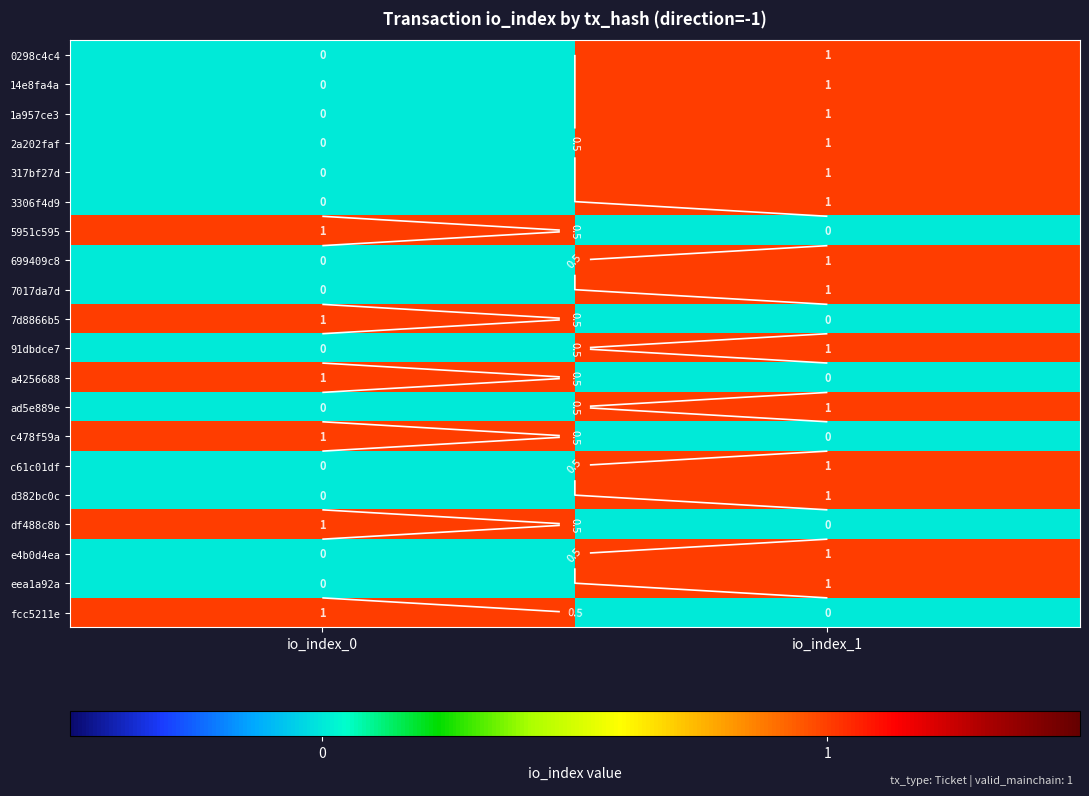

At io_index_1, list the series in order from largest to smallest.

0298c4c4, 14e8fa4a, 1a957ce3, 2a202faf, 317bf27d, 3306f4d9, 699409c8, 7017da7d, 91dbdce7, ad5e889e, c61c01df, d382bc0c, e4b0d4ea, eea1a92a, 5951c595, 7d8866b5, a4256688, c478f59a, df488c8b, fcc5211e